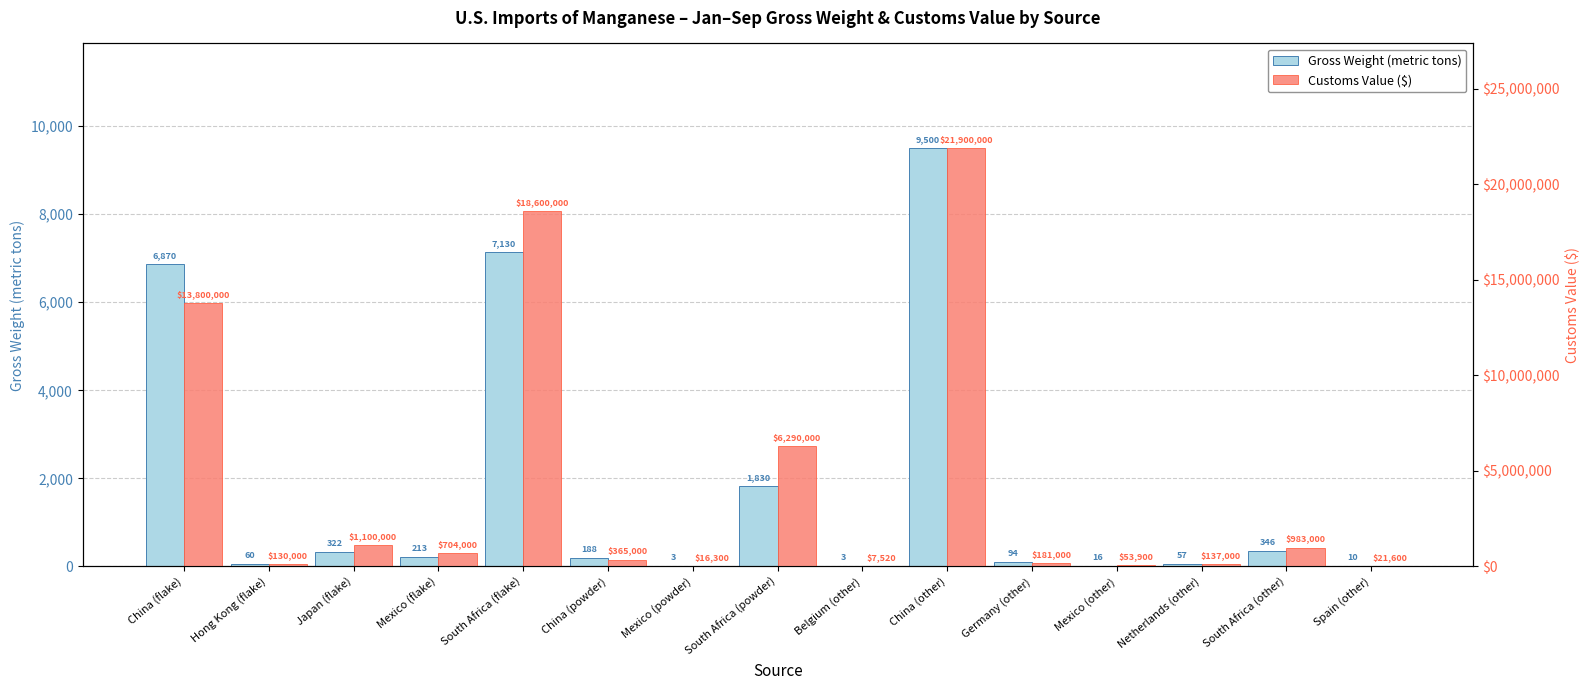

Are the bars grouped side by side (vs. stacked)?

Yes